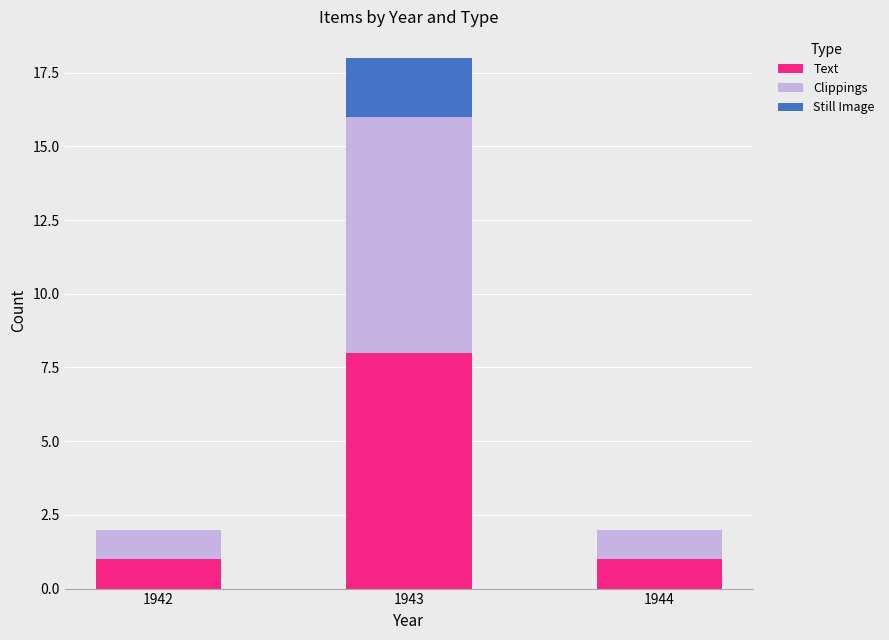

At which category is the sum across all series the highest?

1943